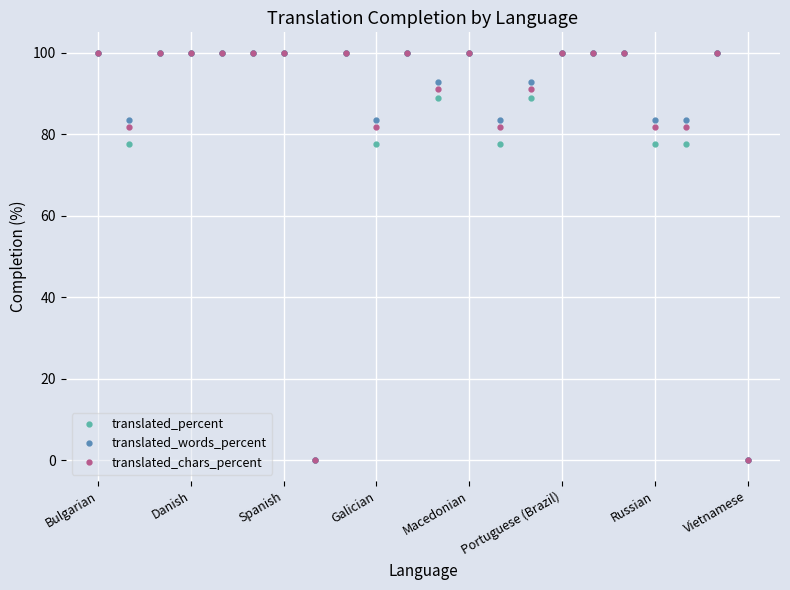

Reading left to right, list all the values displayed in this chart.

translated_percent: 100.0	77.7	100.0	100.0	100.0	100.0	100.0	0.0	100.0	77.7	100.0	88.8	100.0	77.7	88.8	100.0	100.0	100.0	77.7	77.7	100.0	0.0
translated_words_percent: 100.0	83.5	100.0	100.0	100.0	100.0	100.0	0.0	100.0	83.5	100.0	92.7	100.0	83.5	92.7	100.0	100.0	100.0	83.5	83.5	100.0	0.0
translated_chars_percent: 100.0	81.9	100.0	100.0	100.0	100.0	100.0	0.0	100.0	81.9	100.0	91.1	100.0	81.9	91.1	100.0	100.0	100.0	81.9	81.9	100.0	0.0